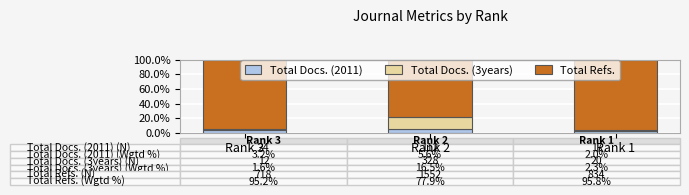

True or false: Total Docs. (2011) has a value of 3.2 at Rank 3.

True